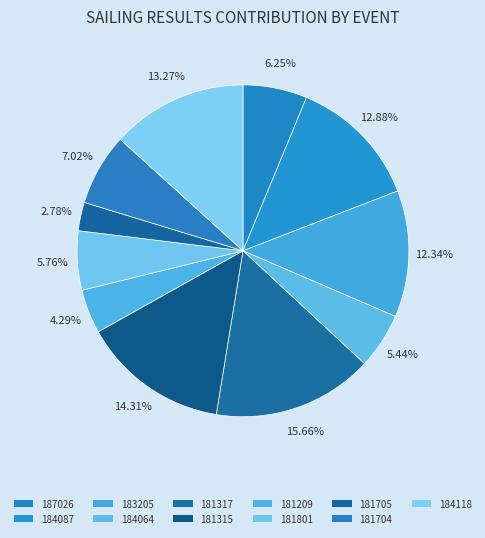

How many slices are in this pie chart?

11